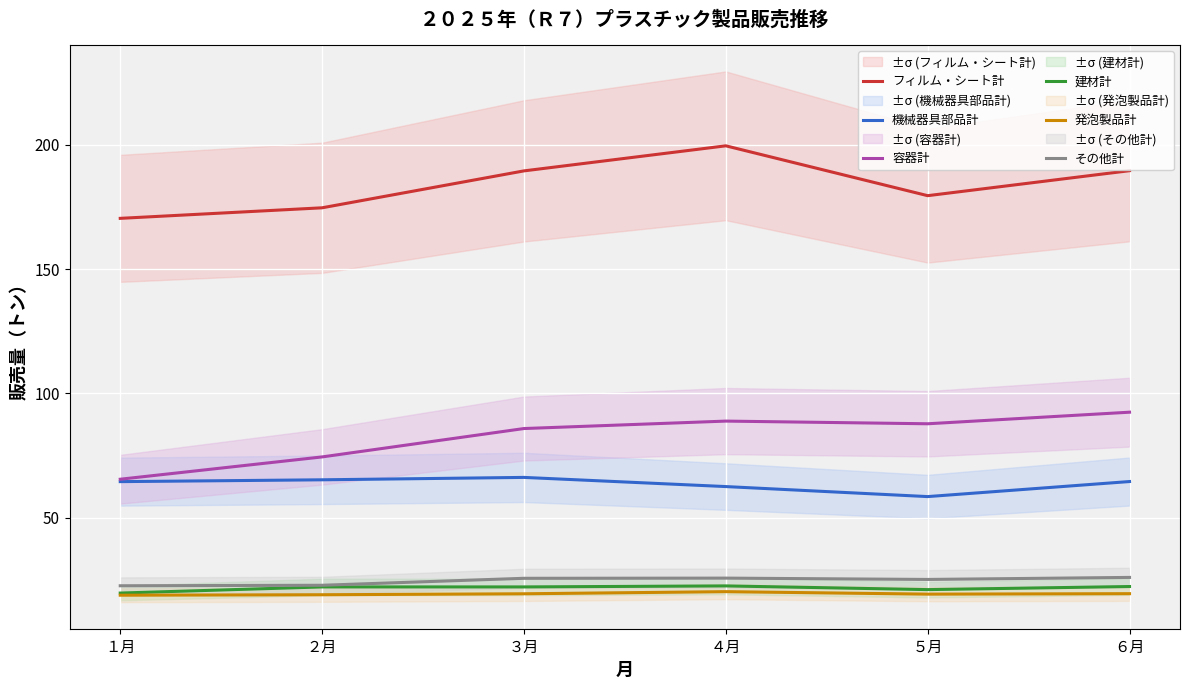

At which category does the chart reach its minimum across all series?

１月